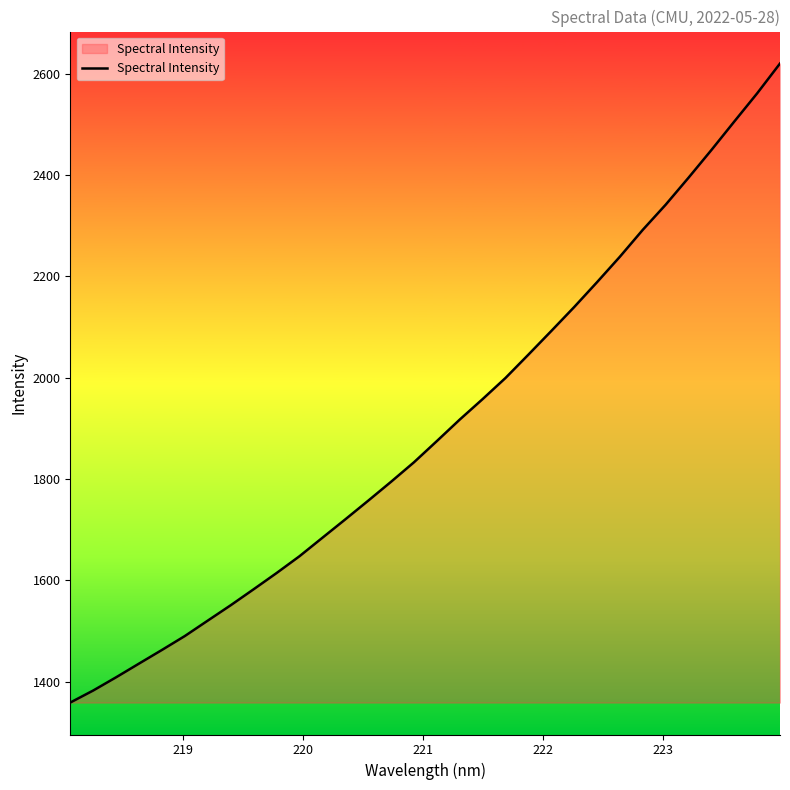

Reading left to right, what are all the values shown in this chart?

1358.7	1382.5	1408.6	1435.7	1462.6	1490.1	1520.5	1550.8	1582.4	1614.4	1647.5	1684.0	1720.3	1757.2	1794.6	1833.1	1874.9	1917.4	1957.8	1999.6	2045.6	2092.3	2139.5	2188.7	2239.0	2292.1	2341.7	2395.0	2449.6	2505.8	2561.5	2620.4